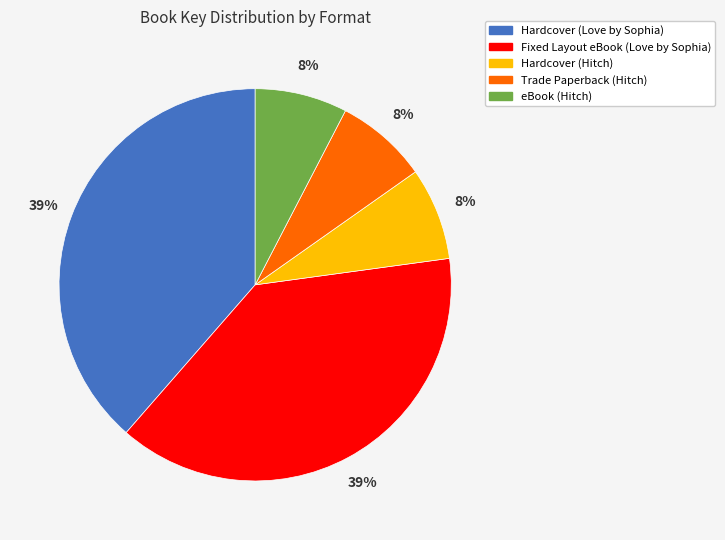

To the nearest percent, what is the average slice percentage?

20%